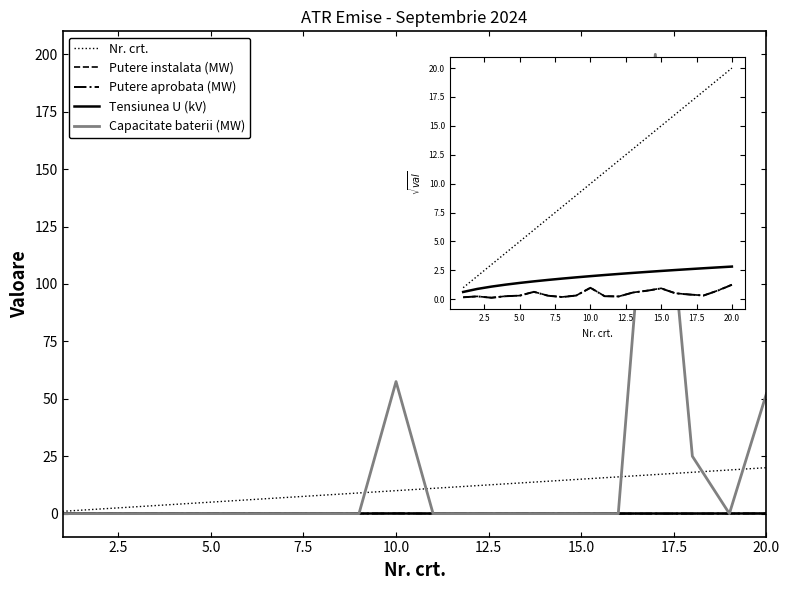

Which series has the largest range (max minus min)?

Capacitate baterii (MW)